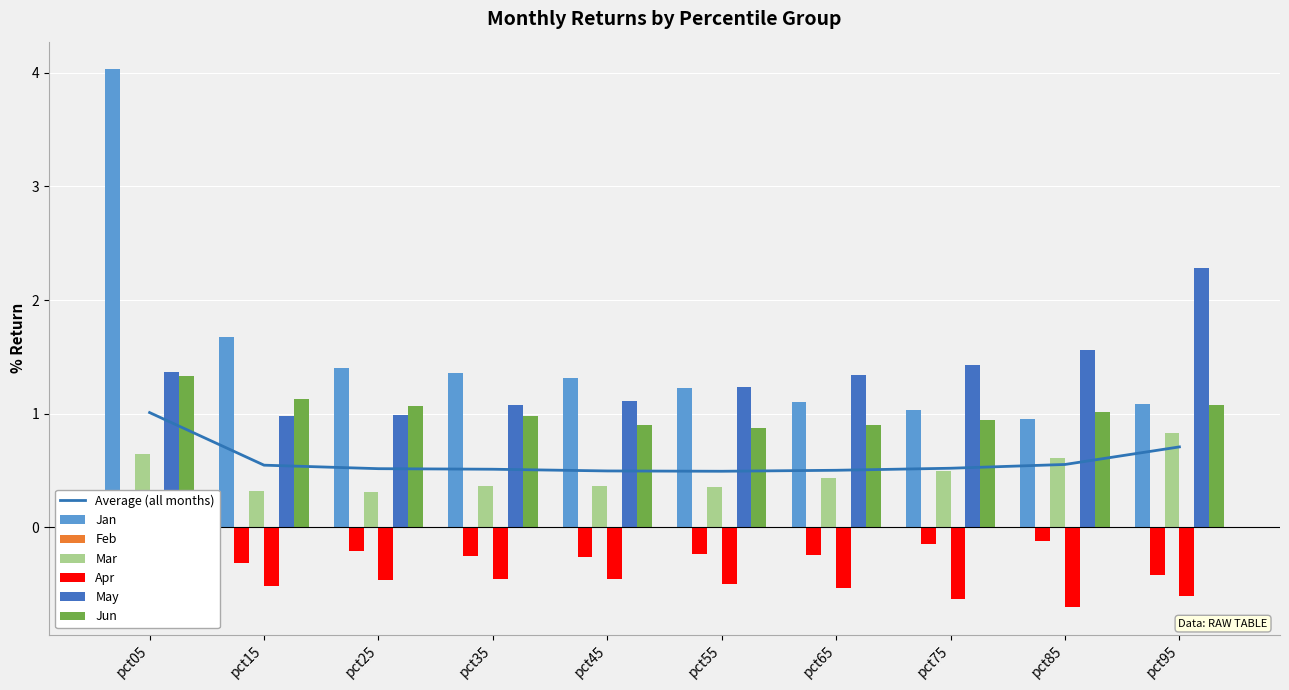

What is the minimum value for Jan?

1.0